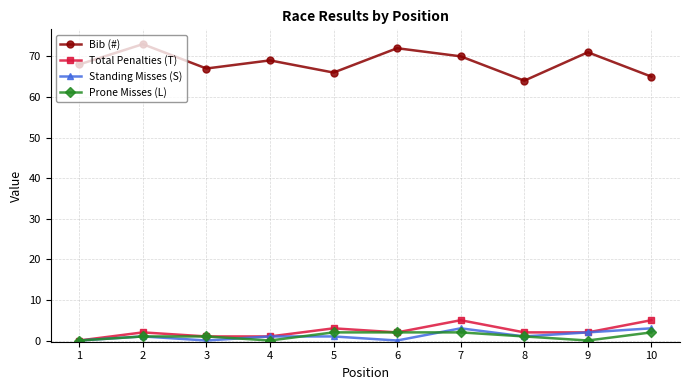

True or false: Bib (#) has a value of 66 at 5.

True